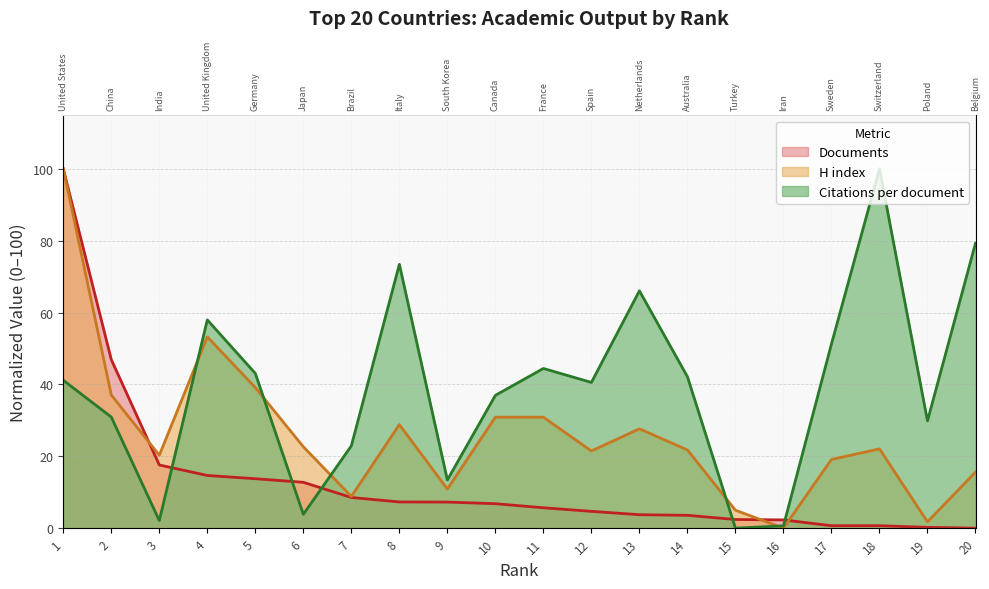

How many times do H index and Documents cross each other?

3